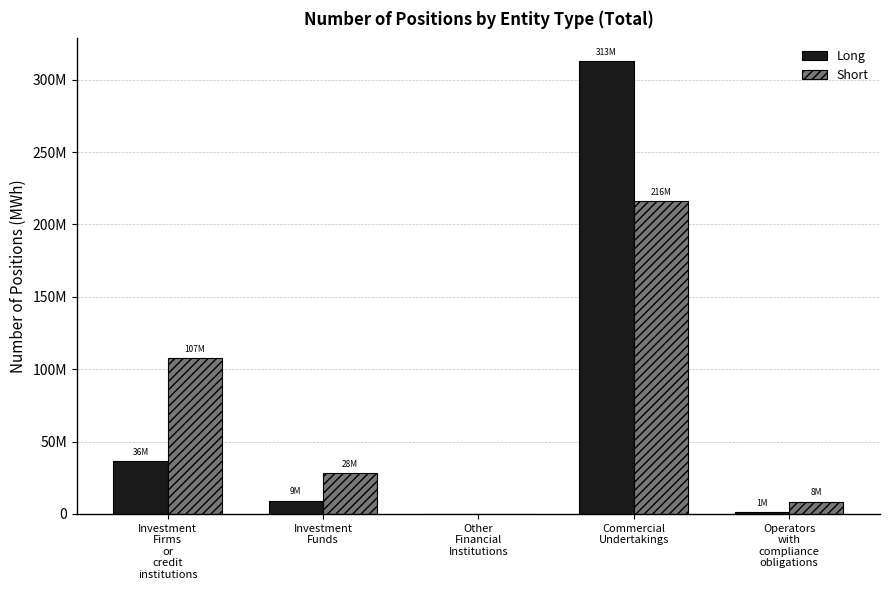

Does the chart contain stacked bars?

No